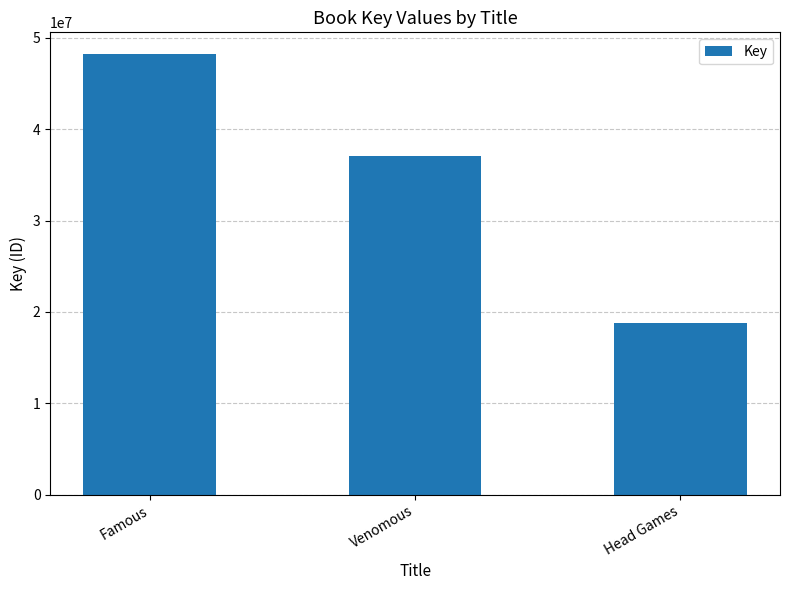

The value at Venomous is 49292313. True or false?

False